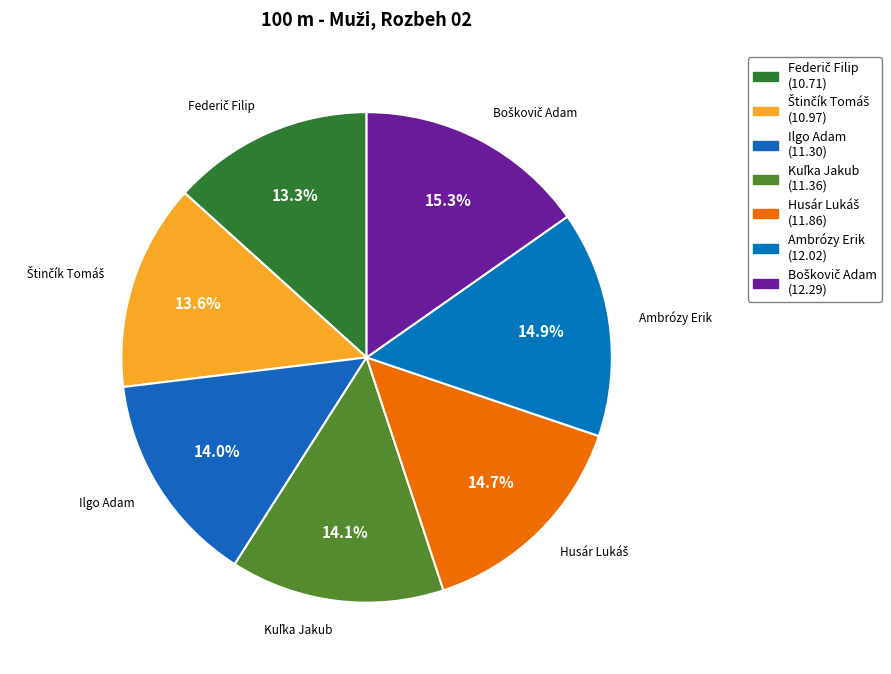

To the nearest percent, what is the difference between the largest and smallest slice percentages?

2%